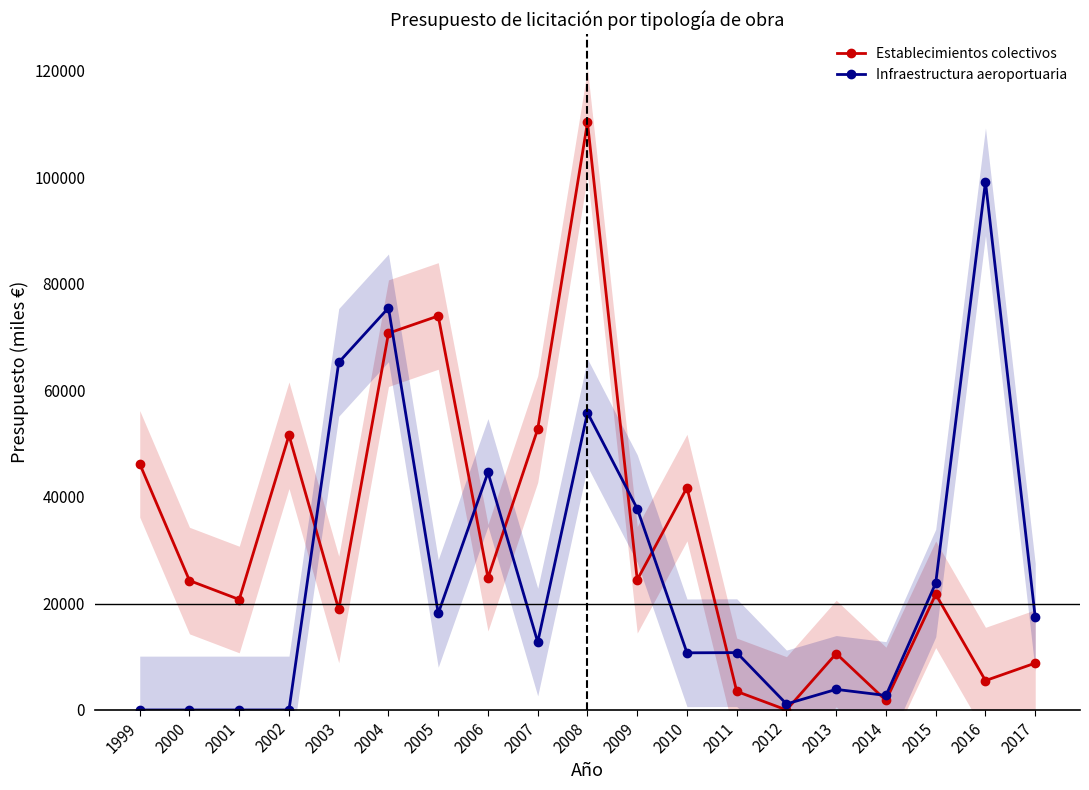

Where do Infraestructura aeroportuaria and Establecimientos colectivos first cross each other?

2002 and 2003